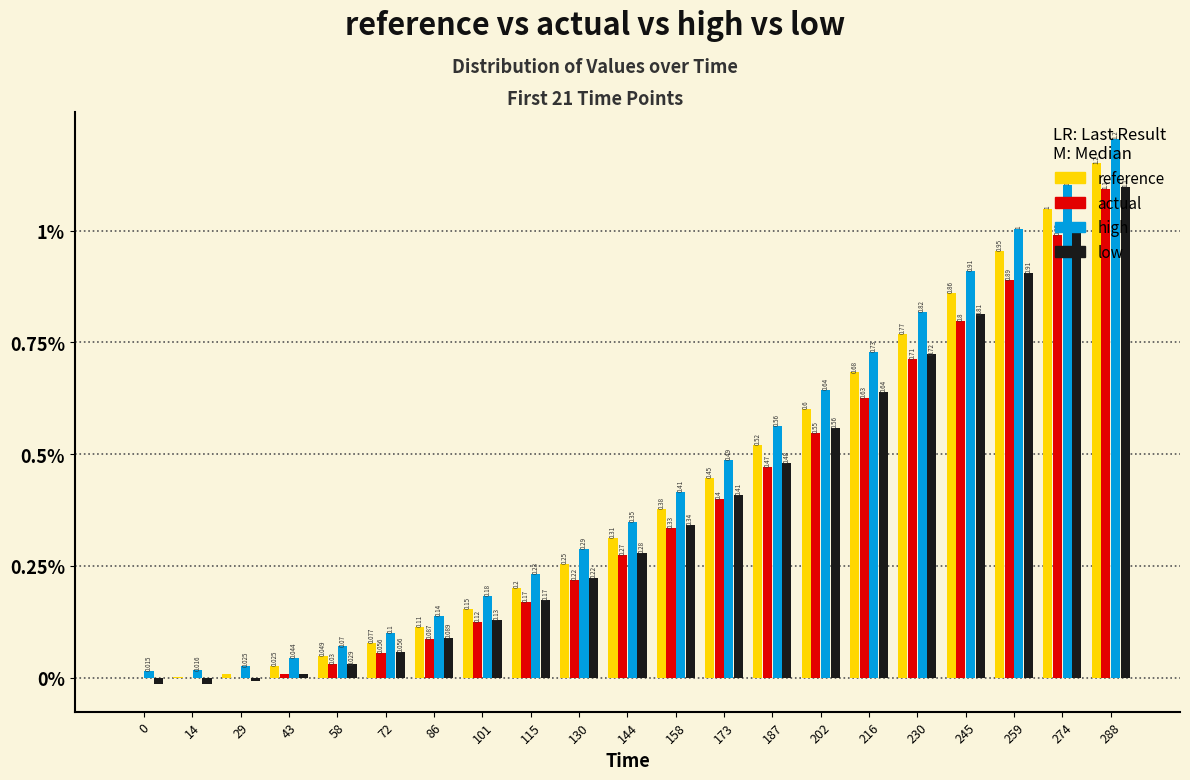

Which series changed the most between 144 and 173?

high